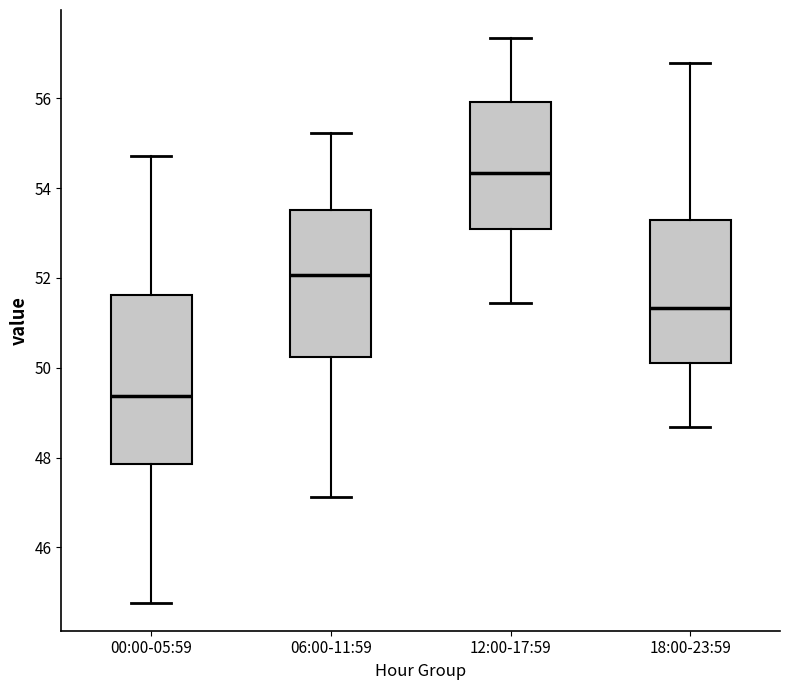

Reading left to right, transcribe this box plot: for each box, give where its median line is, the range the box spans, and where its two whiskers end, as read against the y-axis. The values are not printed on the chart, so give them approximately, as read against the axis.

00:00-05:59: median 49.4, box 47.8 to 51.6, whiskers 44.8 to 54.8
06:00-11:59: median 52.0, box 50.2 to 53.6, whiskers 47.2 to 55.2
12:00-17:59: median 54.4, box 53.0 to 56.0, whiskers 51.4 to 57.4
18:00-23:59: median 51.4, box 50.2 to 53.2, whiskers 48.6 to 56.8